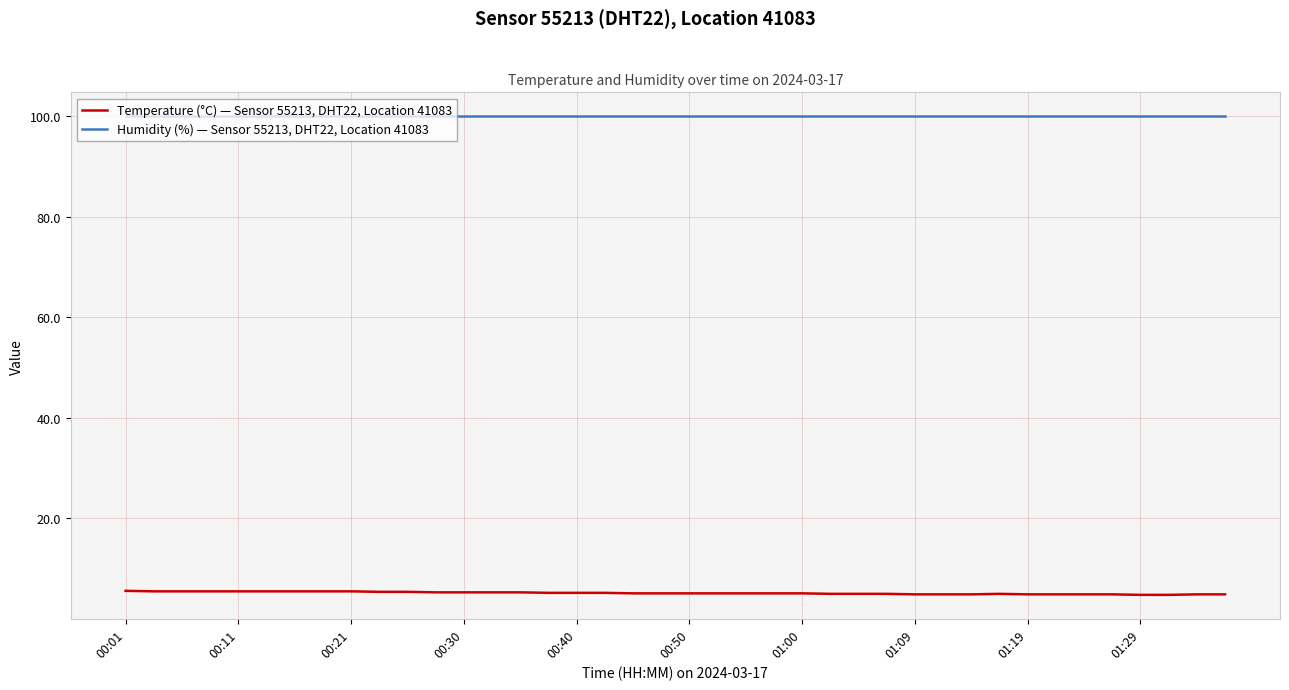

Rank the series by their maximum value, from highest to lowest.

Humidity (%) — Sensor 55213, DHT22, Location 41083, Temperature (°C) — Sensor 55213, DHT22, Location 41083